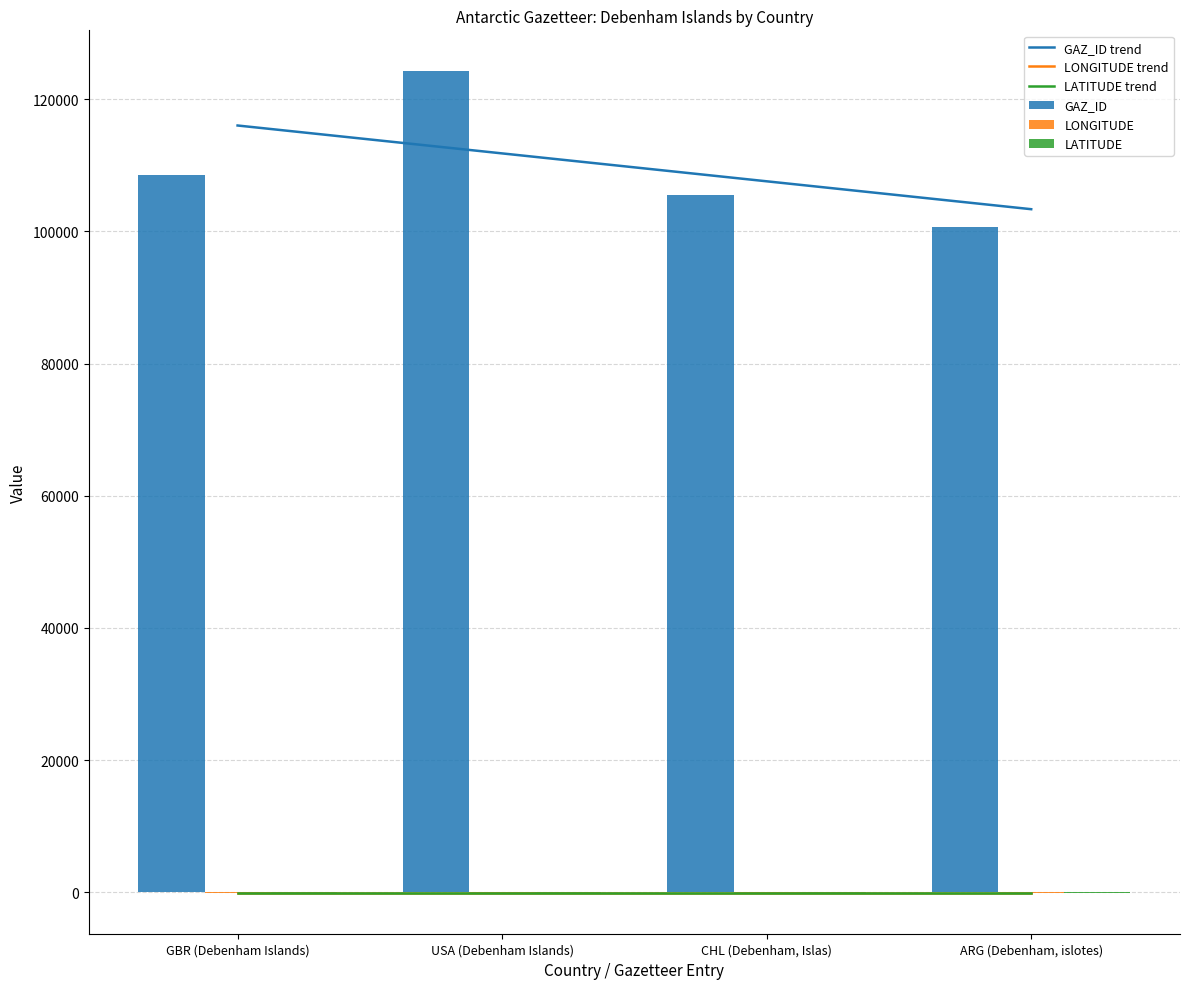

Which has a higher value, CHL (Debenham, Islas) or GBR (Debenham Islands)?

GBR (Debenham Islands)